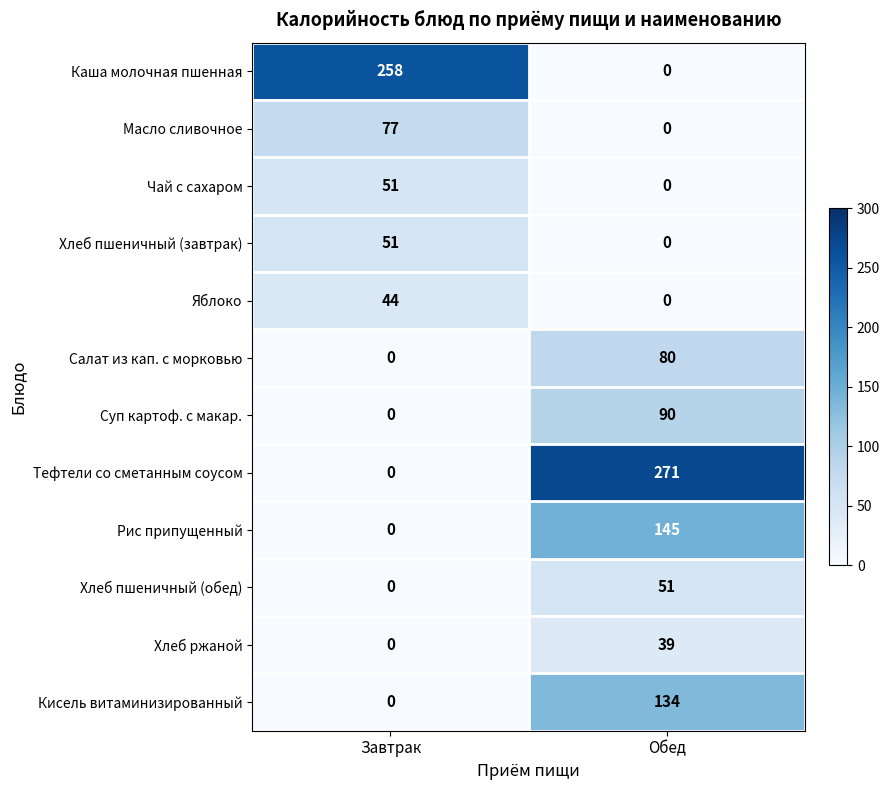

List the labels in order of Кисель витаминизированный value, largest first.

Обед, Завтрак